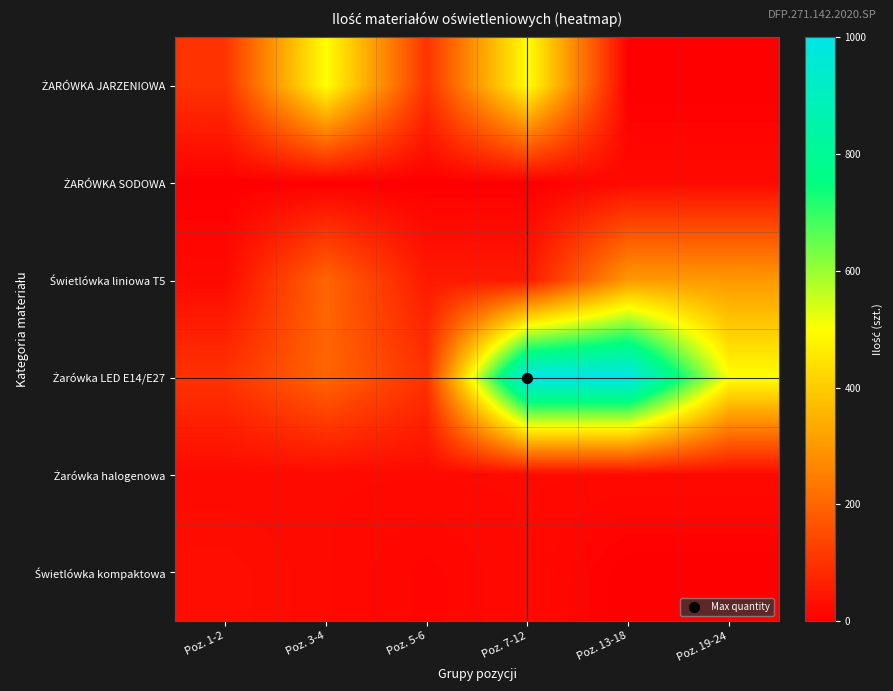

What is the spread (max minus min) of values at Poz. 19-24?

500